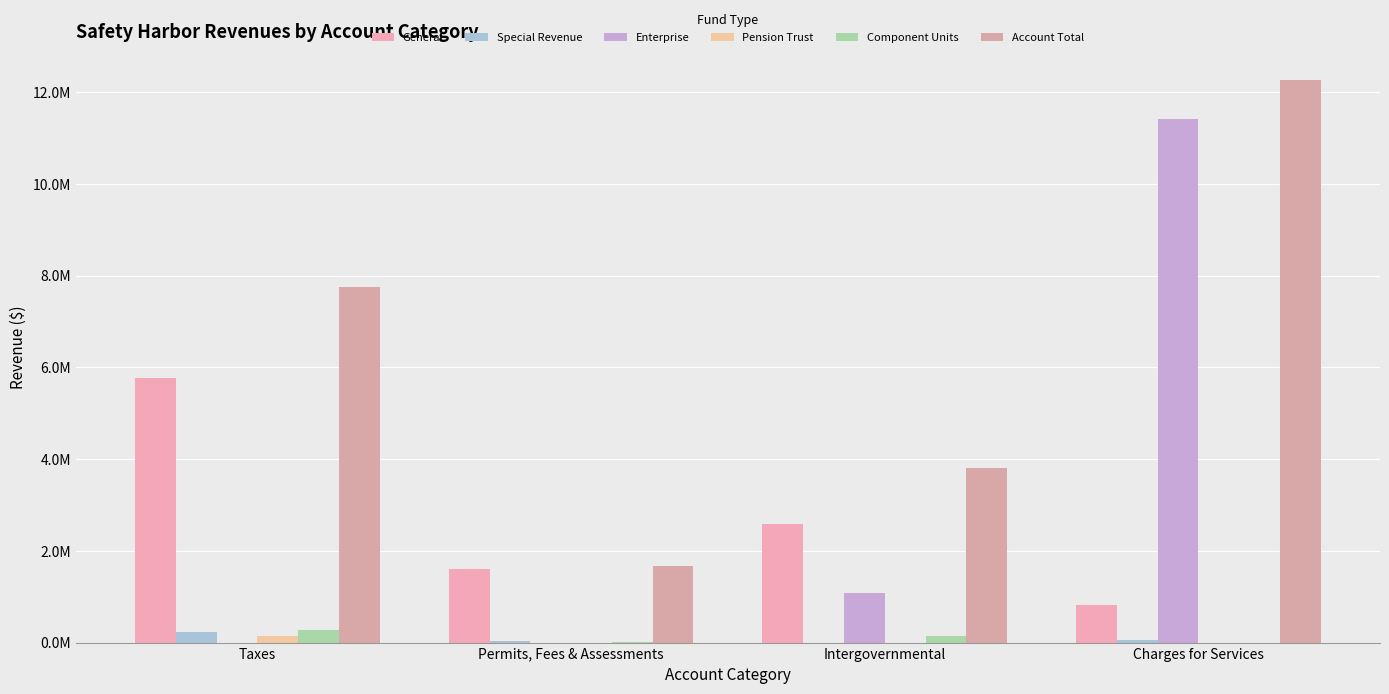

The Special Revenue series shows 1634 at Intergovernmental. True or false?

True